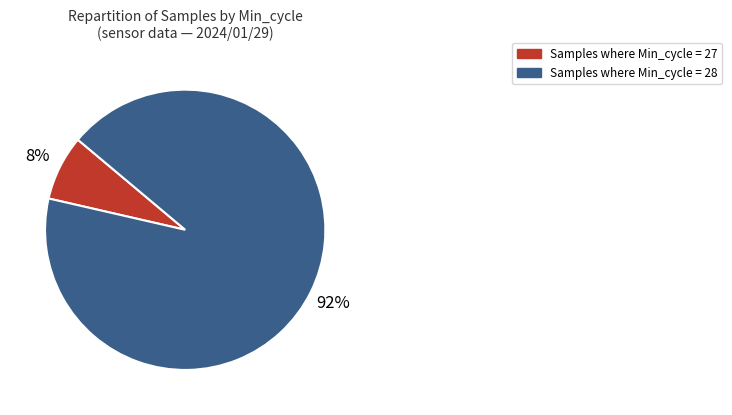

To the nearest percent, what is the average slice percentage?

50%